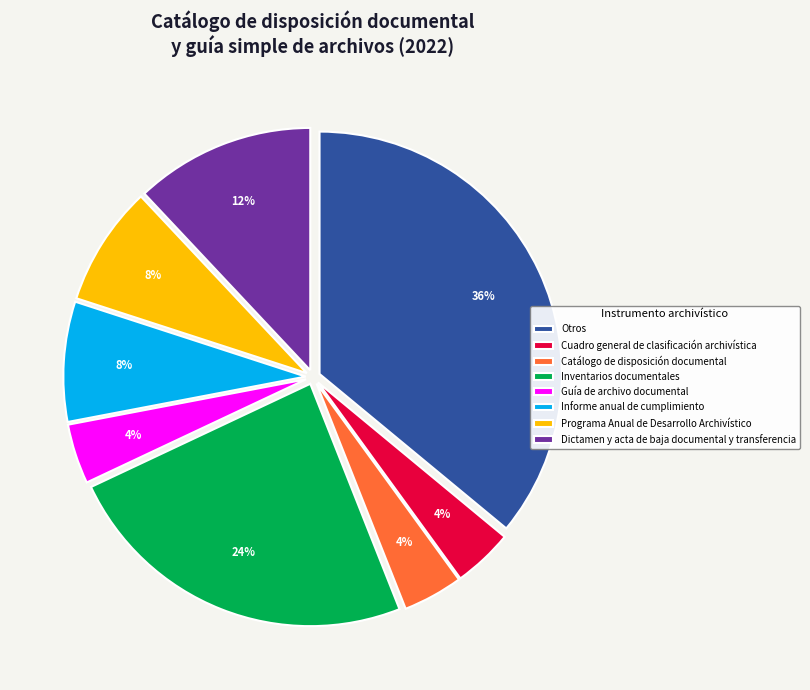

What is the largest slice in the pie chart?

Otros